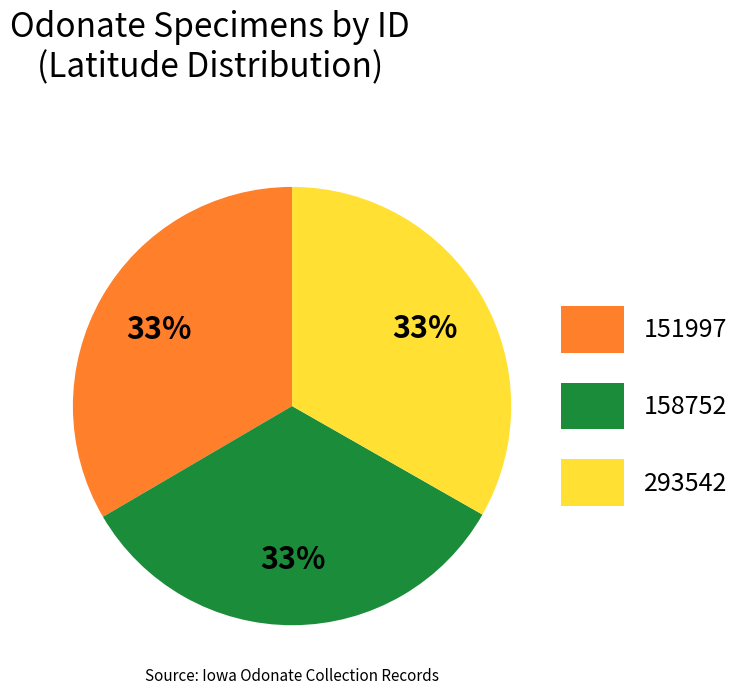

What is the ratio of the value at 158752 to the value at 293542?

1.0